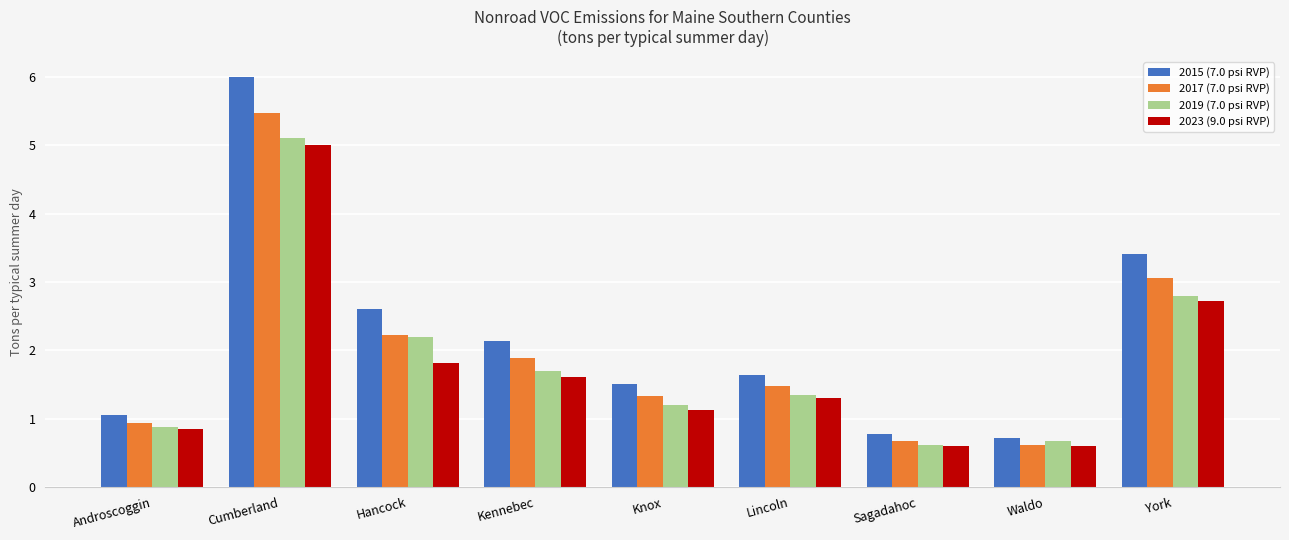

Which series has the widest spread of values?

2015 (7.0 psi RVP)